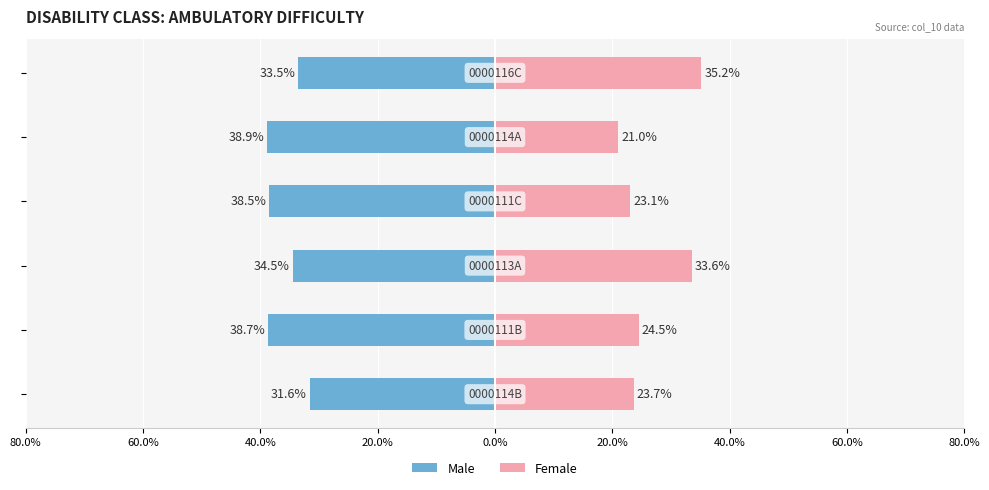

Which series has the largest range (max minus min)?

Female